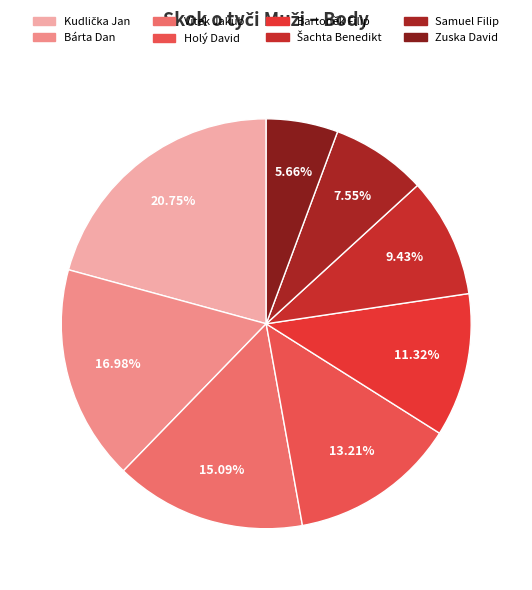

What percentage is NOT represented by Kudlička Jan?

79.2%